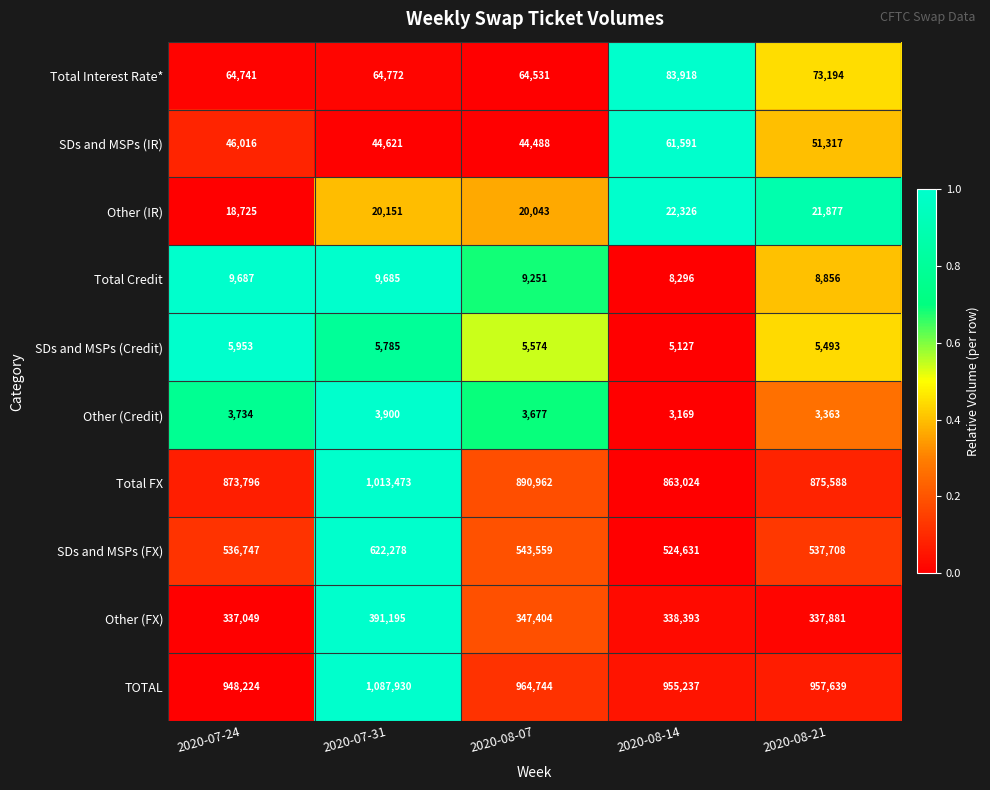

True or false: Total Interest Rate* has a value of 83918 at 2020-08-14.

True